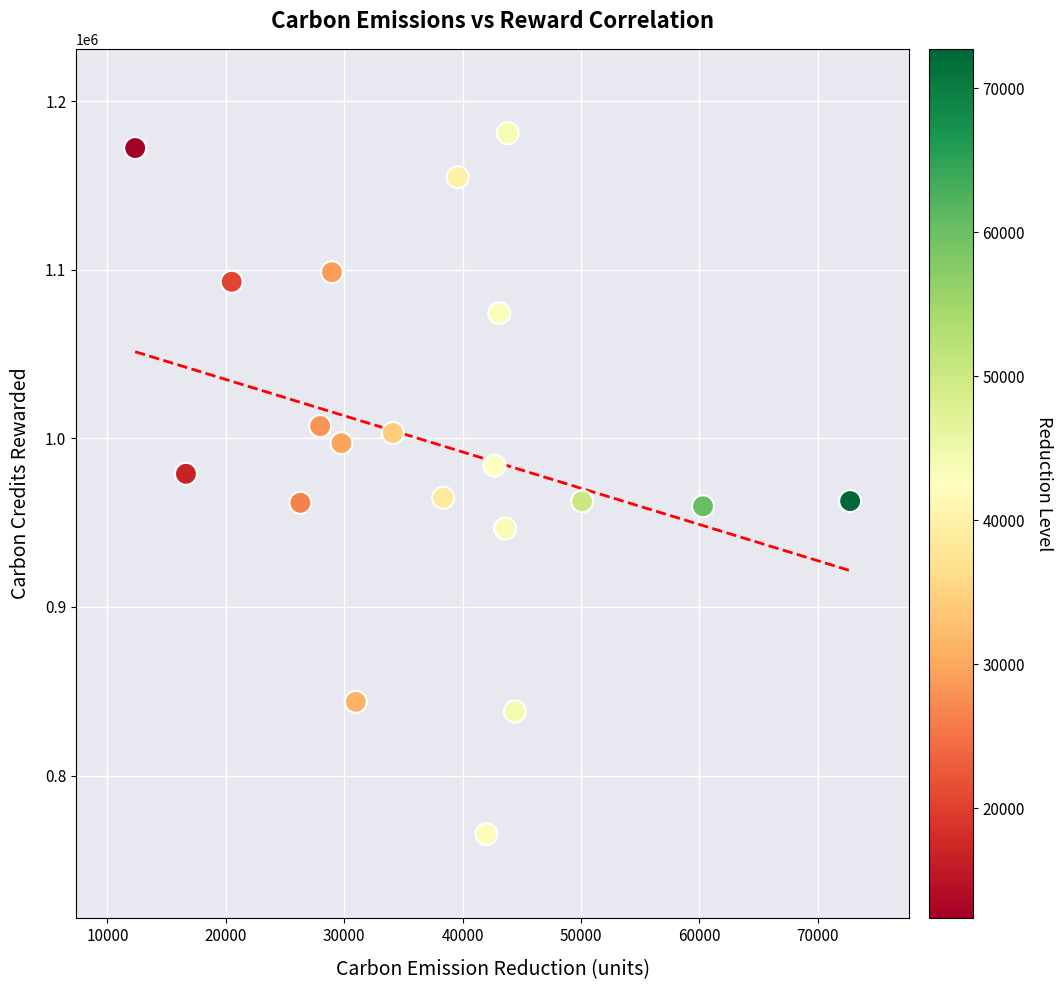

What is the range of Y values (max minus min)?

415895